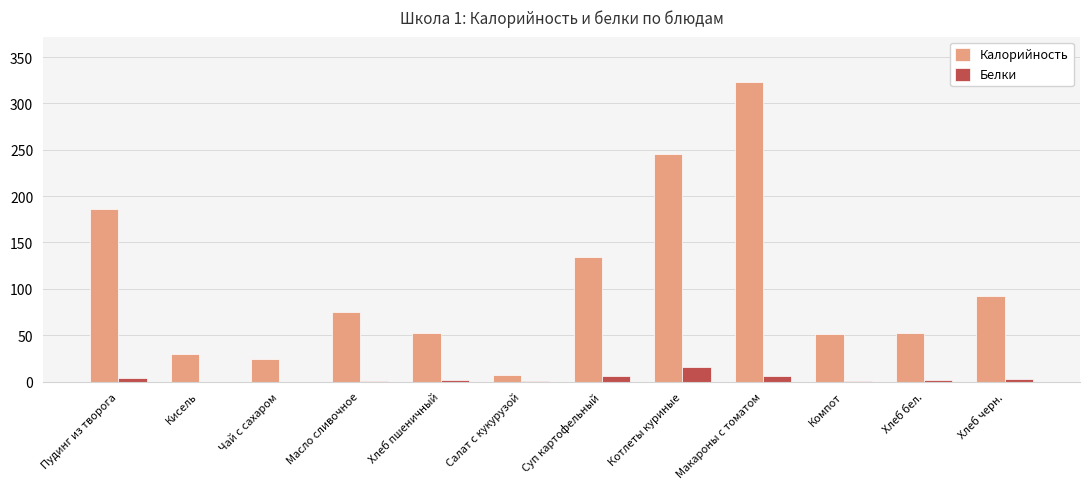

What is the difference between the Белки values at Кисель and Пудинг из творога?

4.2